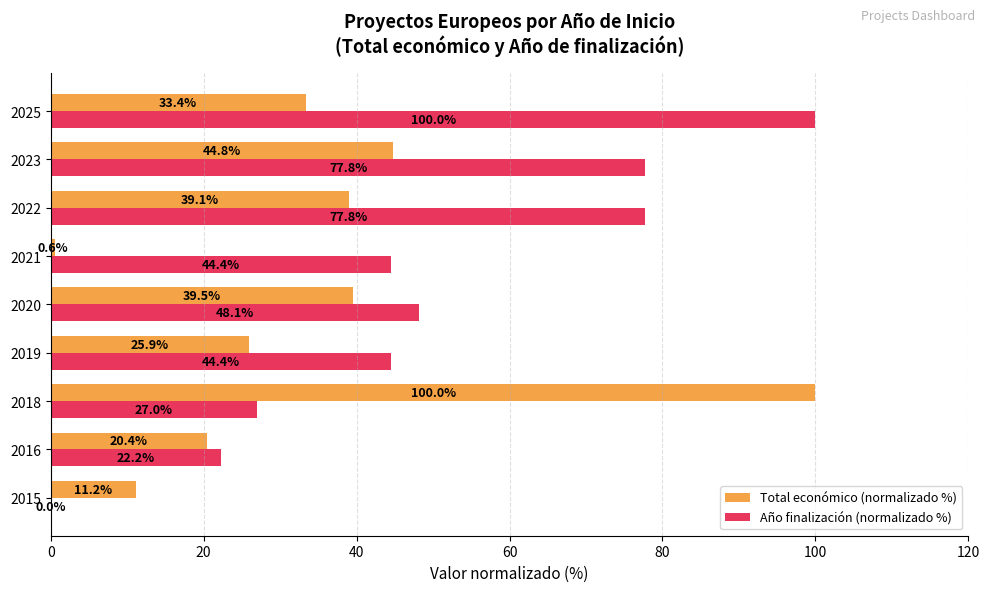

True or false: Total económico (normalizado %) has a value of 27.6 at 2016.

False